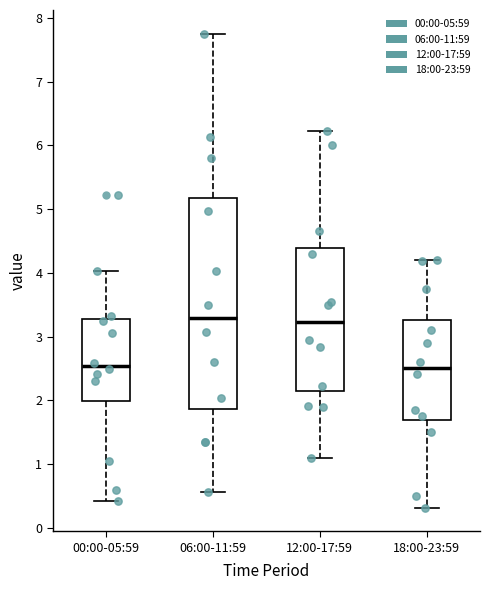

Which box is the tallest, from its lower edge to its upper edge?

06:00-11:59